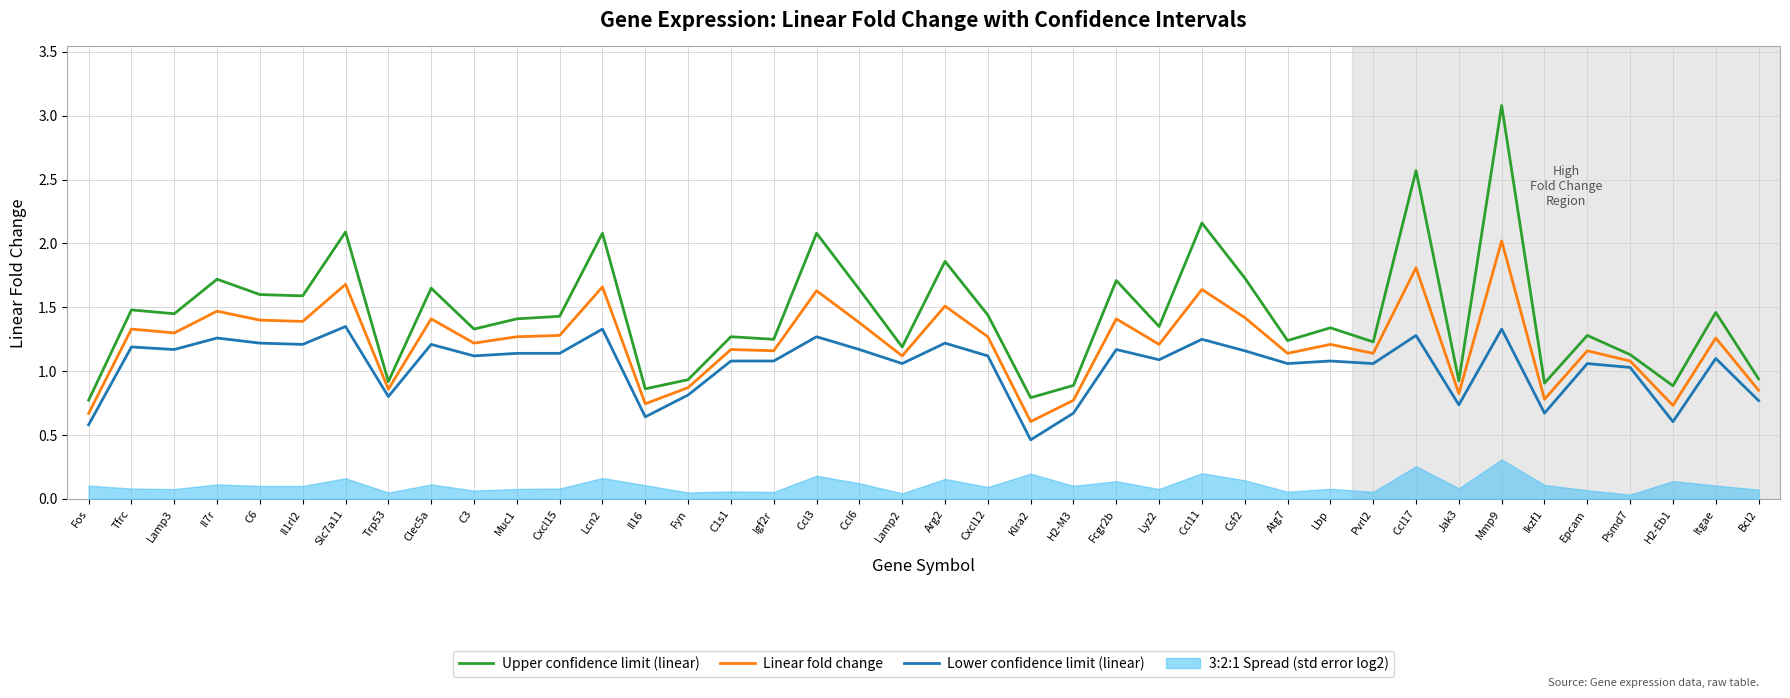

At which label does Upper confidence limit (linear) first exceed 1?

Tfrc